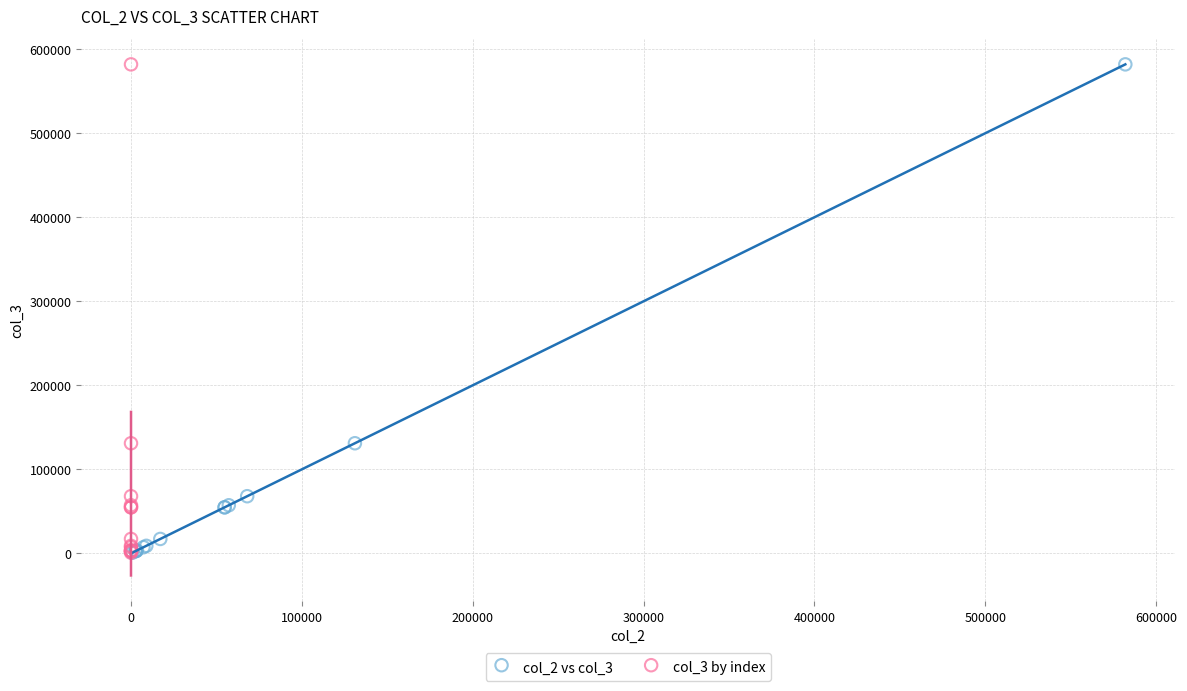

What are all the series names shown in the legend?

col_2 vs col_3, col_3 by index